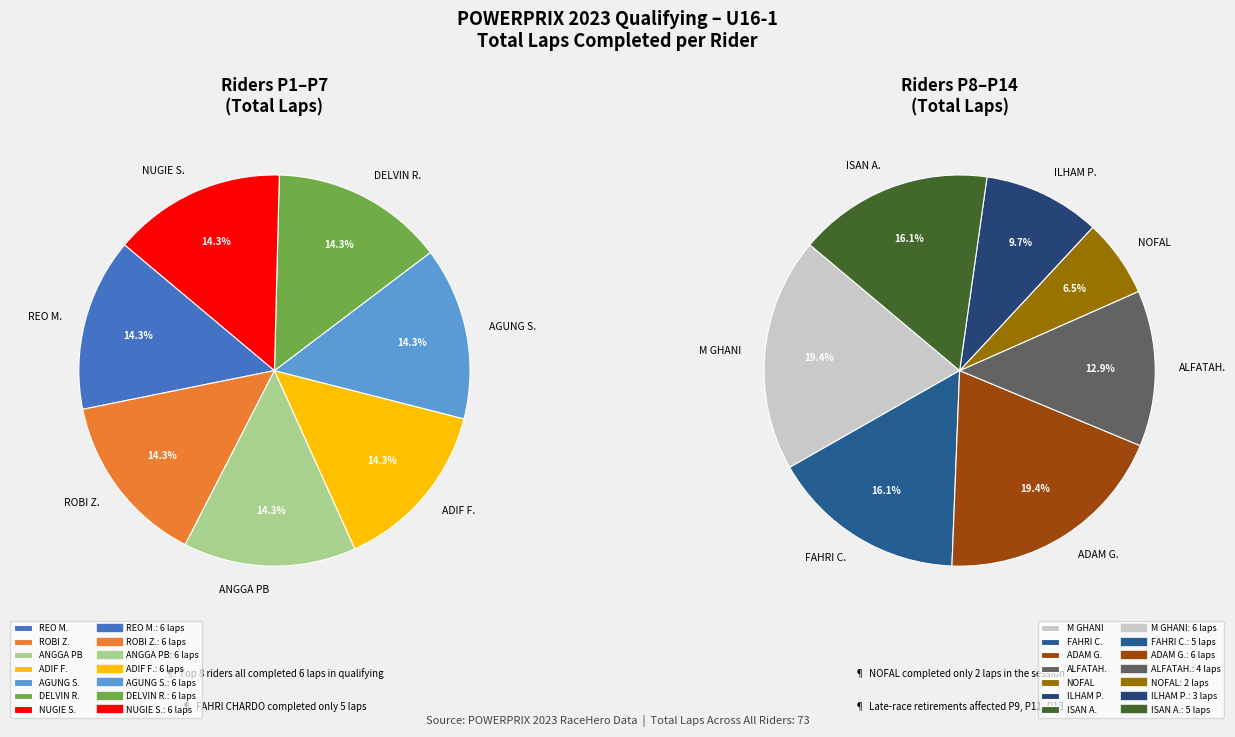

What is the smallest slice in the pie chart?

NOFAL